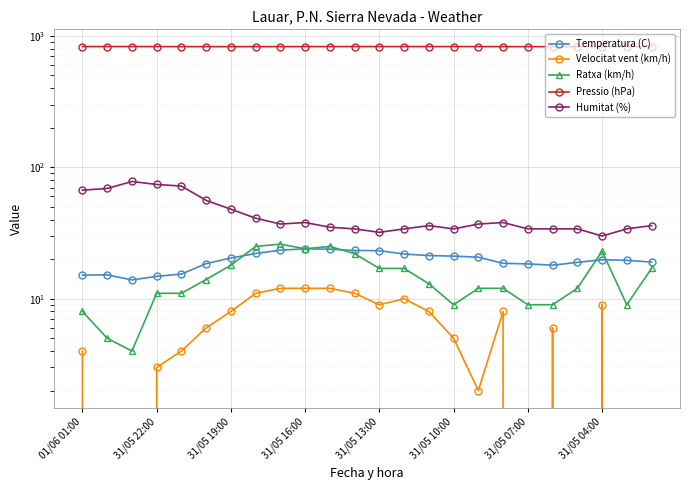

Rank the series by their maximum value, from highest to lowest.

Pressio (hPa), Humitat (%), Ratxa (km/h), Temperatura (C), Velocitat vent (km/h)